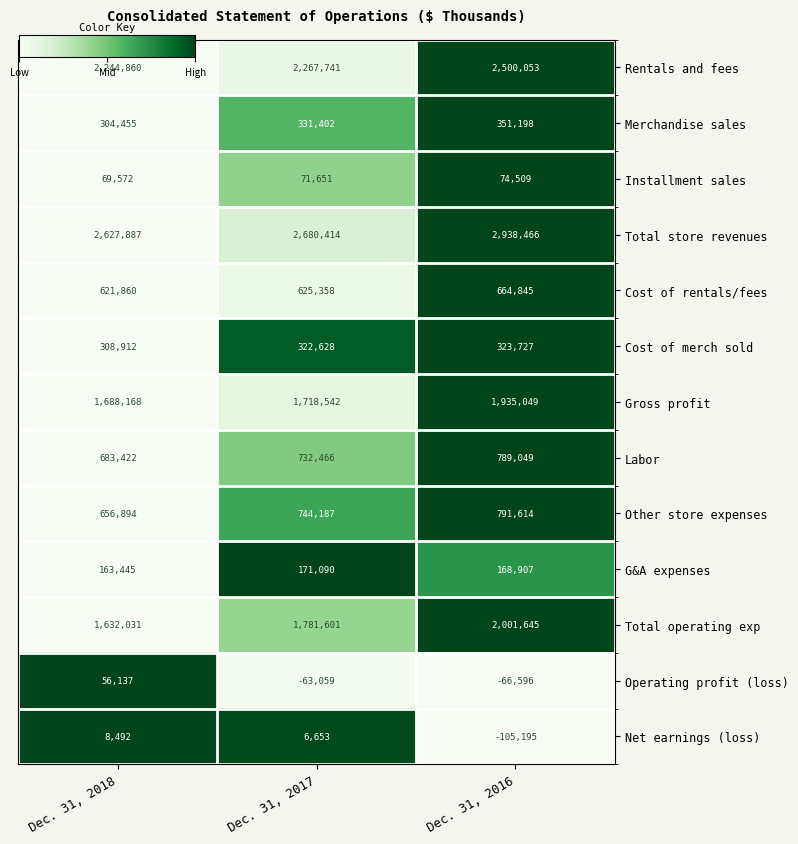

Between Dec. 31, 2018 and Dec. 31, 2016, which series saw the biggest shift?

Total operating exp